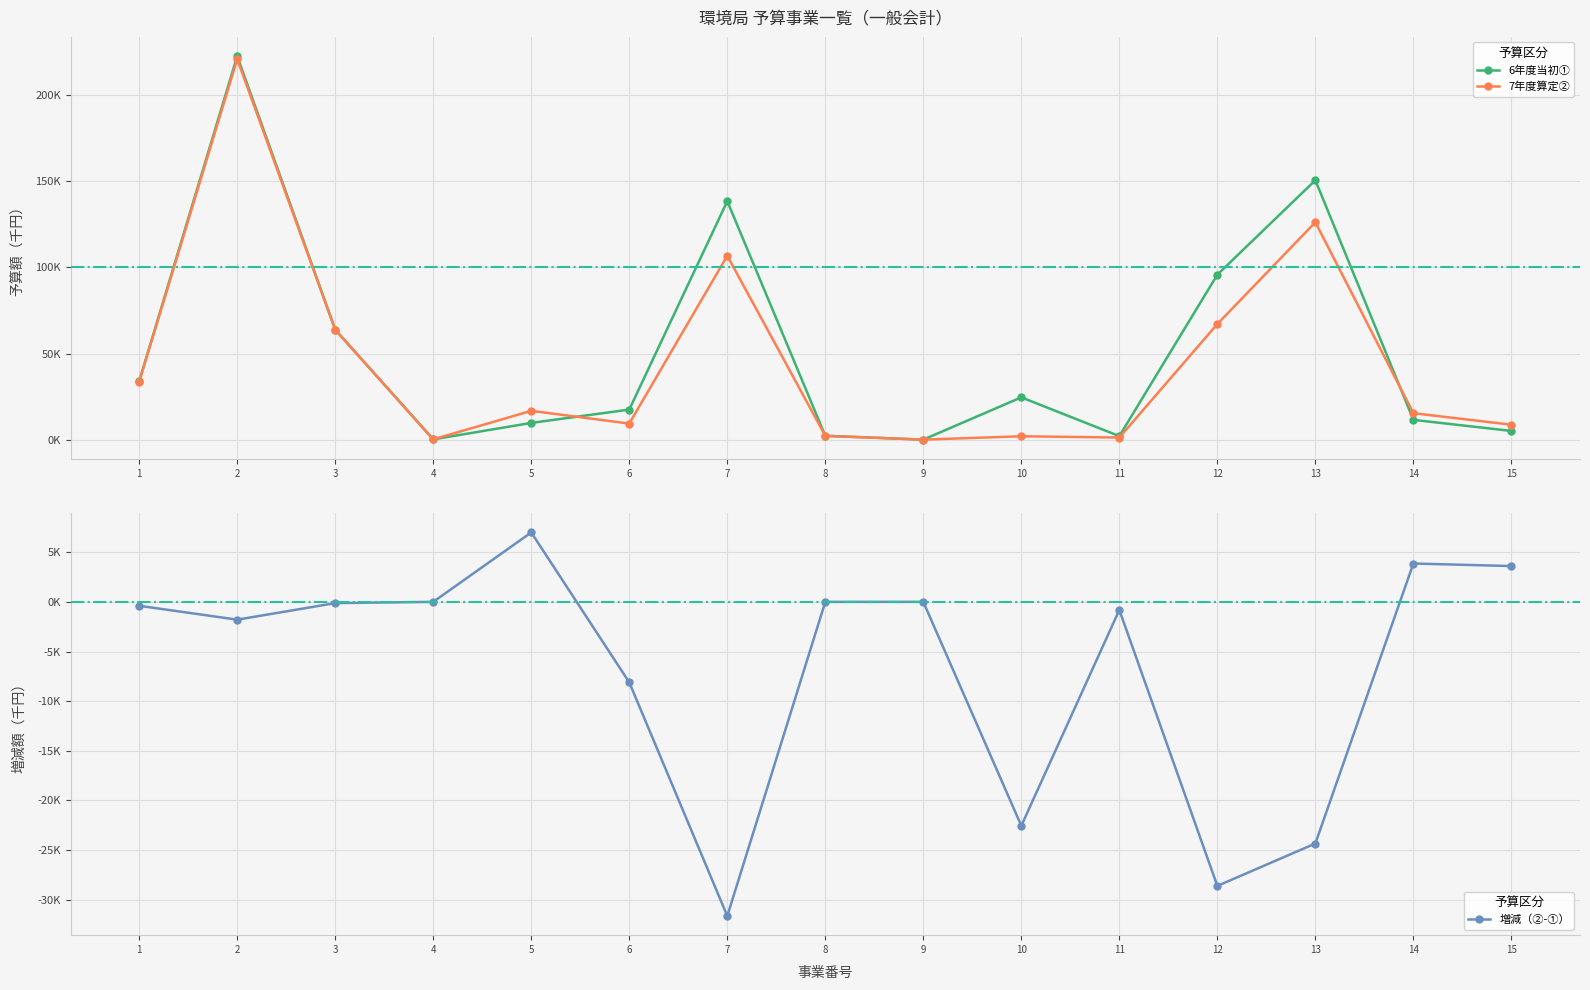

Reading left to right, list all the values displayed in this chart.

6年度当初①: 1=34114	2=222461	3=63986	4=389	5=9917	6=17636	7=138383	8=2439	9=235	10=24729	11=2257	12=95804	13=150520	14=11687	15=5267
7年度算定②: 1=33716	2=220668	3=63860	4=390	5=16908	6=9531	7=106752	8=2439	9=235	10=2182	11=1441	12=67203	13=126188	14=15549	15=8871
増減（②-①）: 1=-398	2=-1793	3=-126	4=1	5=6991	6=-8105	7=-31631	8=0	9=0	10=-22547	11=-816	12=-28601	13=-24332	14=3862	15=3604